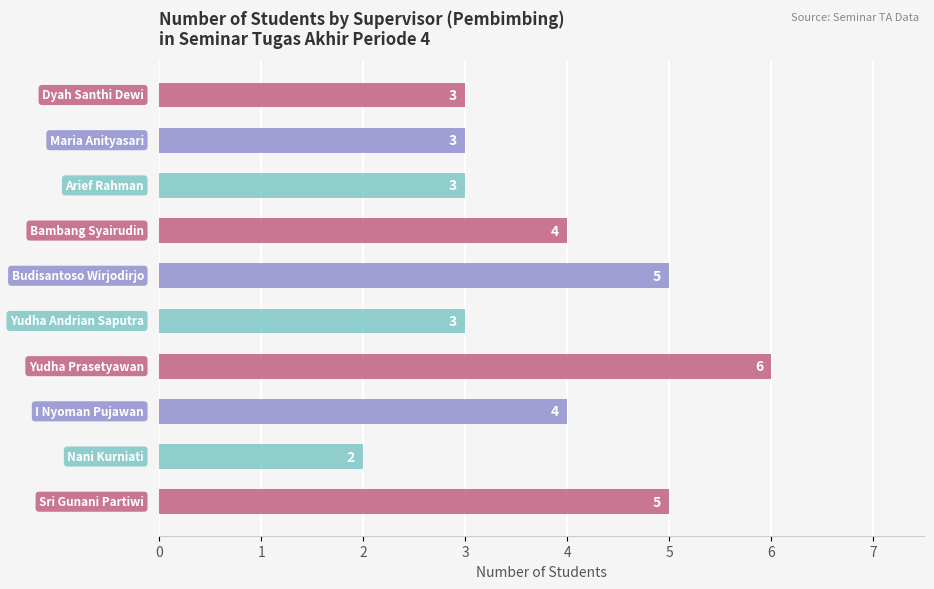

How many data points are less than 4?

5